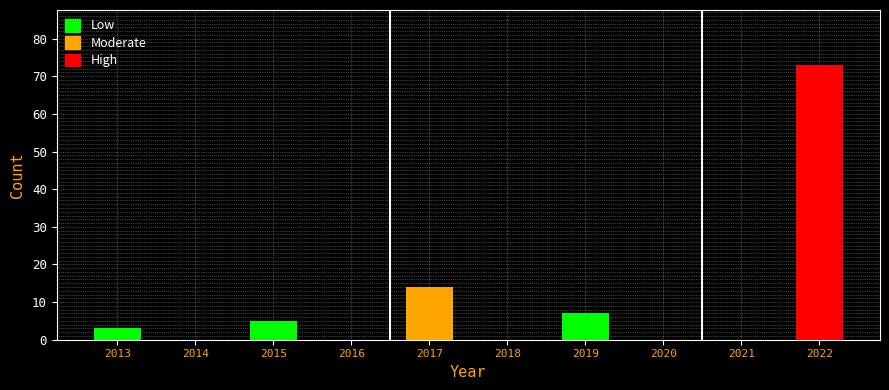

Reading left to right, what are all the values shown in this chart?

2013=3	2014=0	2015=5	2016=0	2017=14	2018=0	2019=7	2020=0	2021=0	2022=73